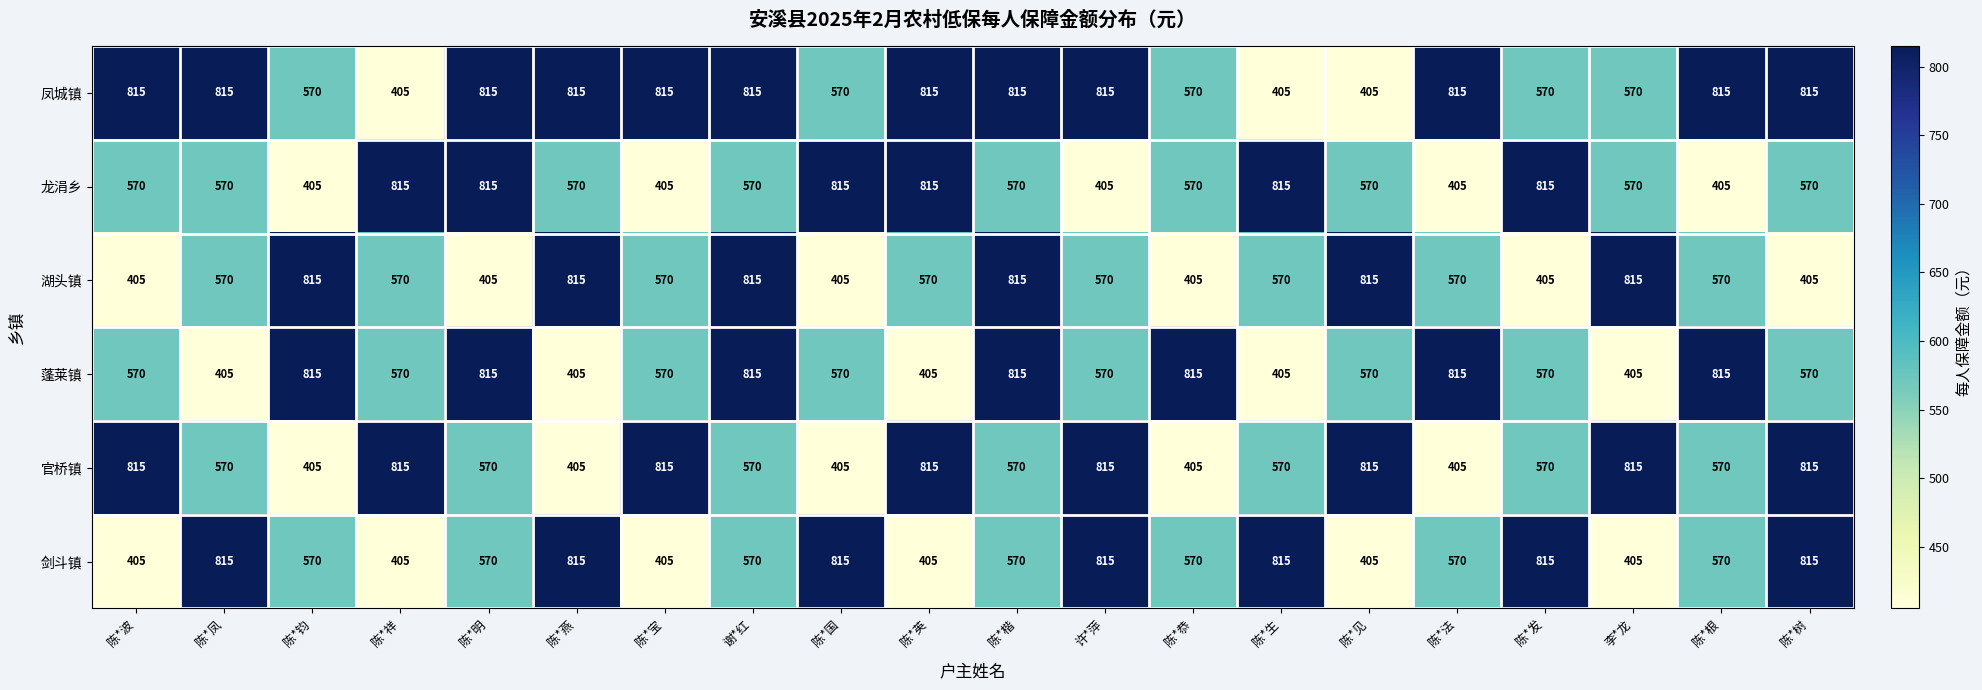

What is the spread (max minus min) of values at 许*萍?

410